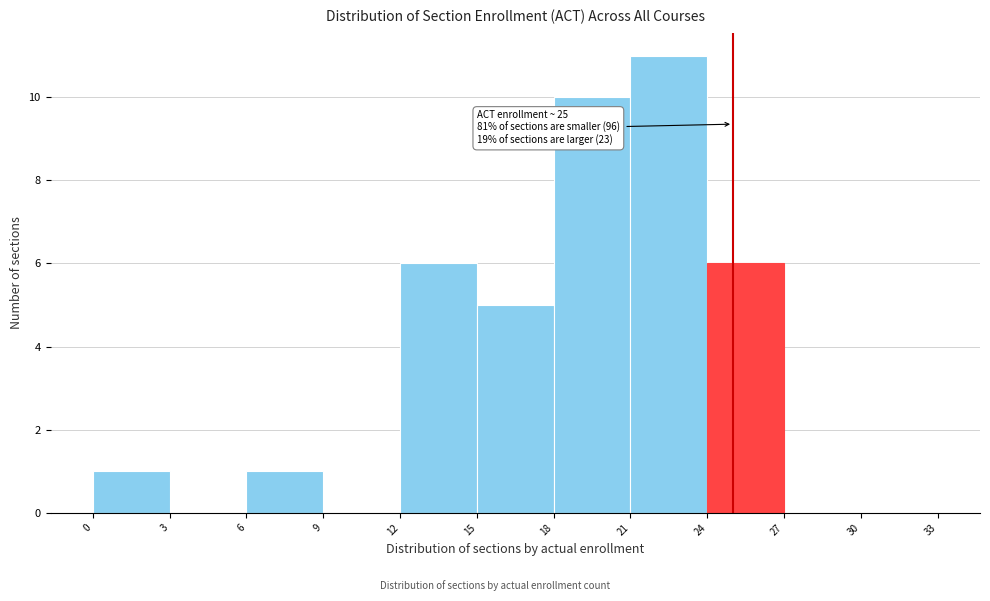

Over which range of the x-axis is the bar tallest?

21 to 24